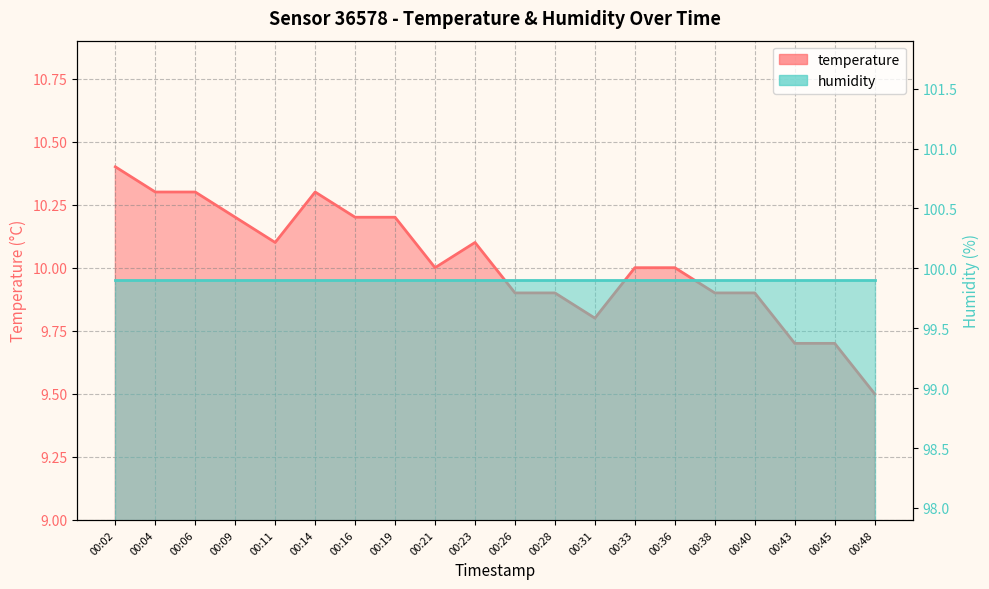

Rank the categories by value from highest to lowest.

00:02, 00:04, 00:06, 00:14, 00:09, 00:16, 00:19, 00:11, 00:23, 00:21, 00:33, 00:36, 00:26, 00:28, 00:38, 00:40, 00:31, 00:43, 00:45, 00:48